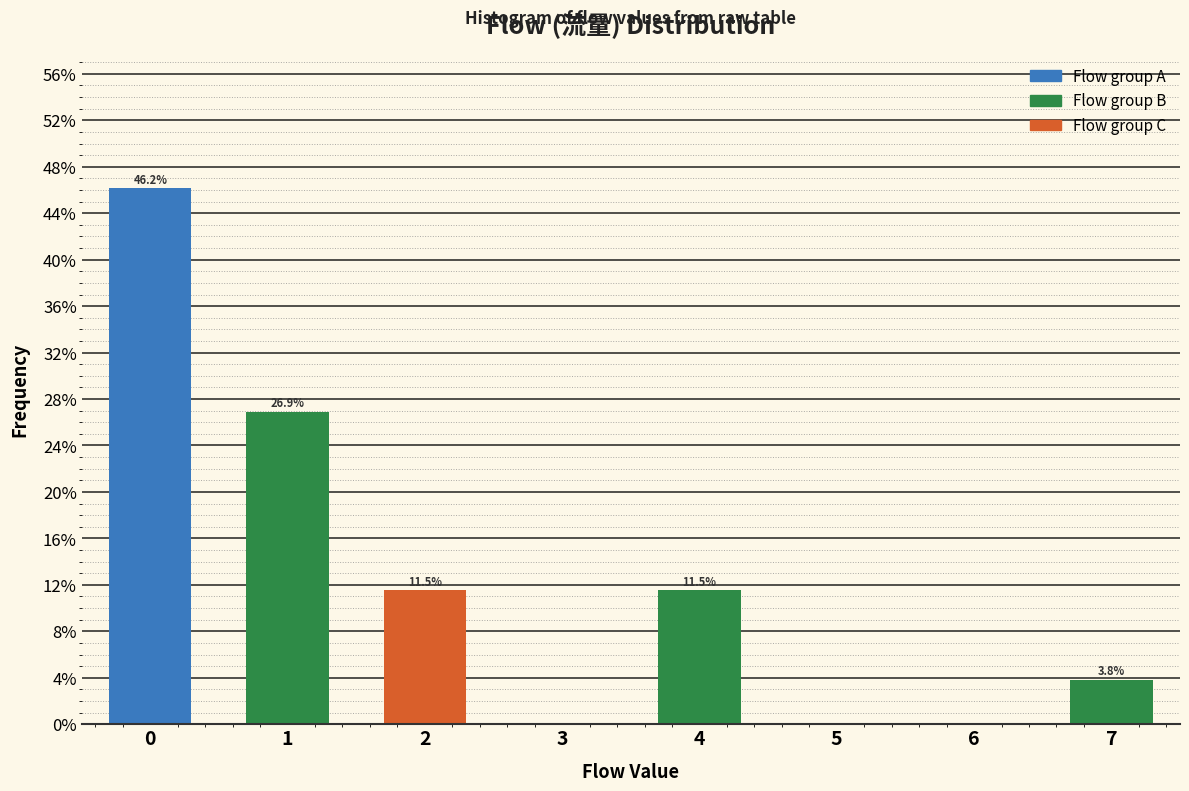

Which range on the x-axis has the tallest bar?

-0.5 to 0.5